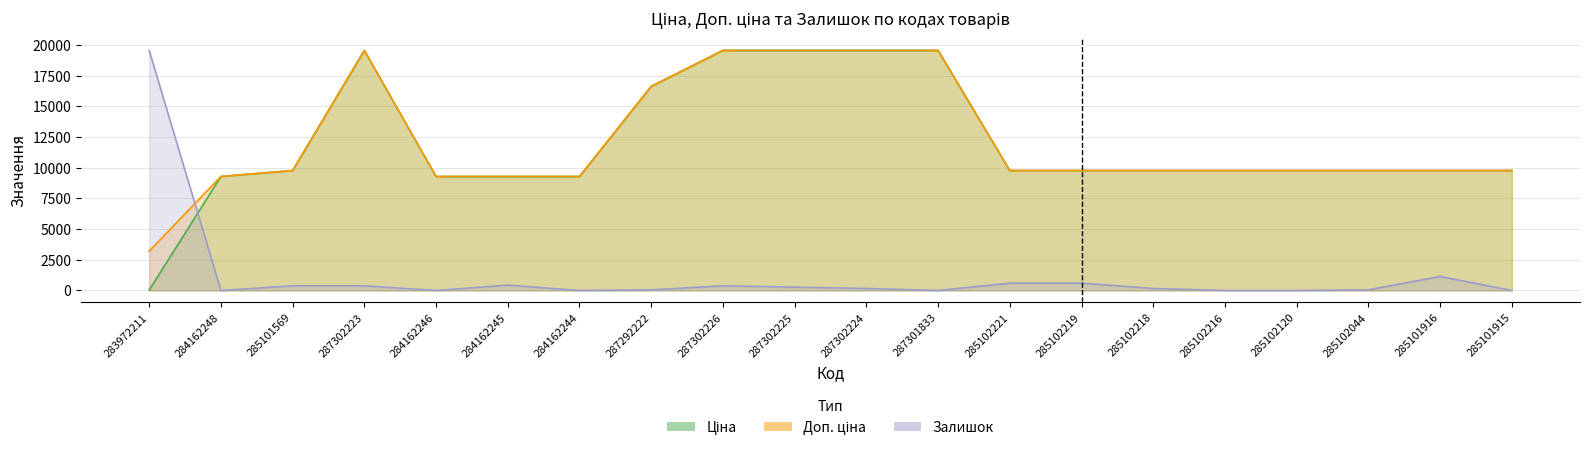

What is the difference between the maximum and second lowest values in the Доп. ціна series?

10274.4